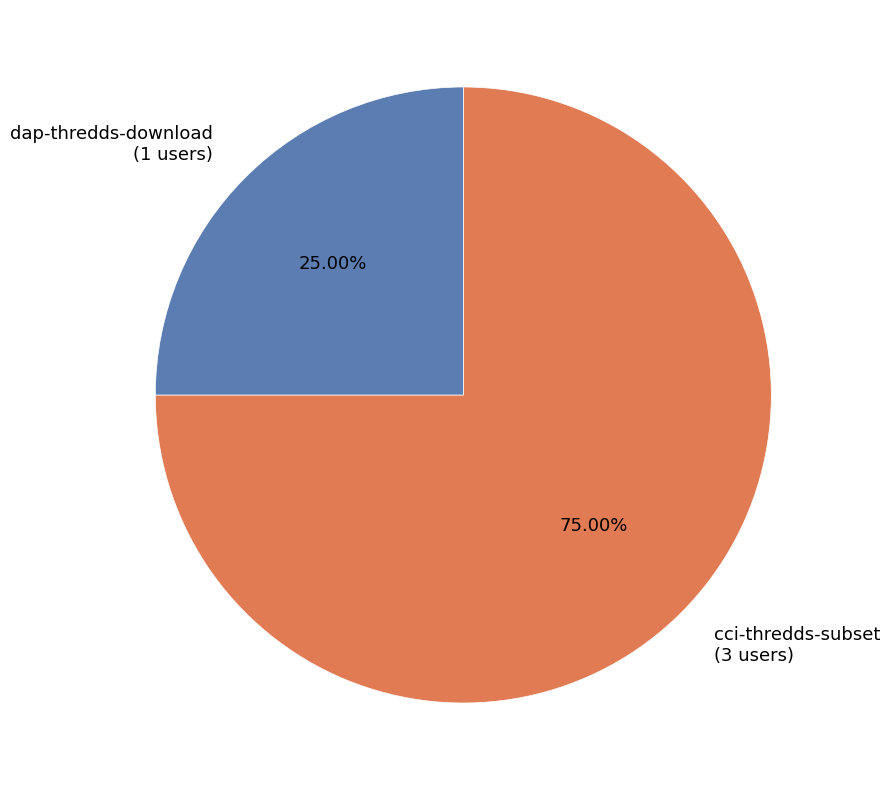

What percentage is NOT represented by cci-thredds-subset?

25.0%